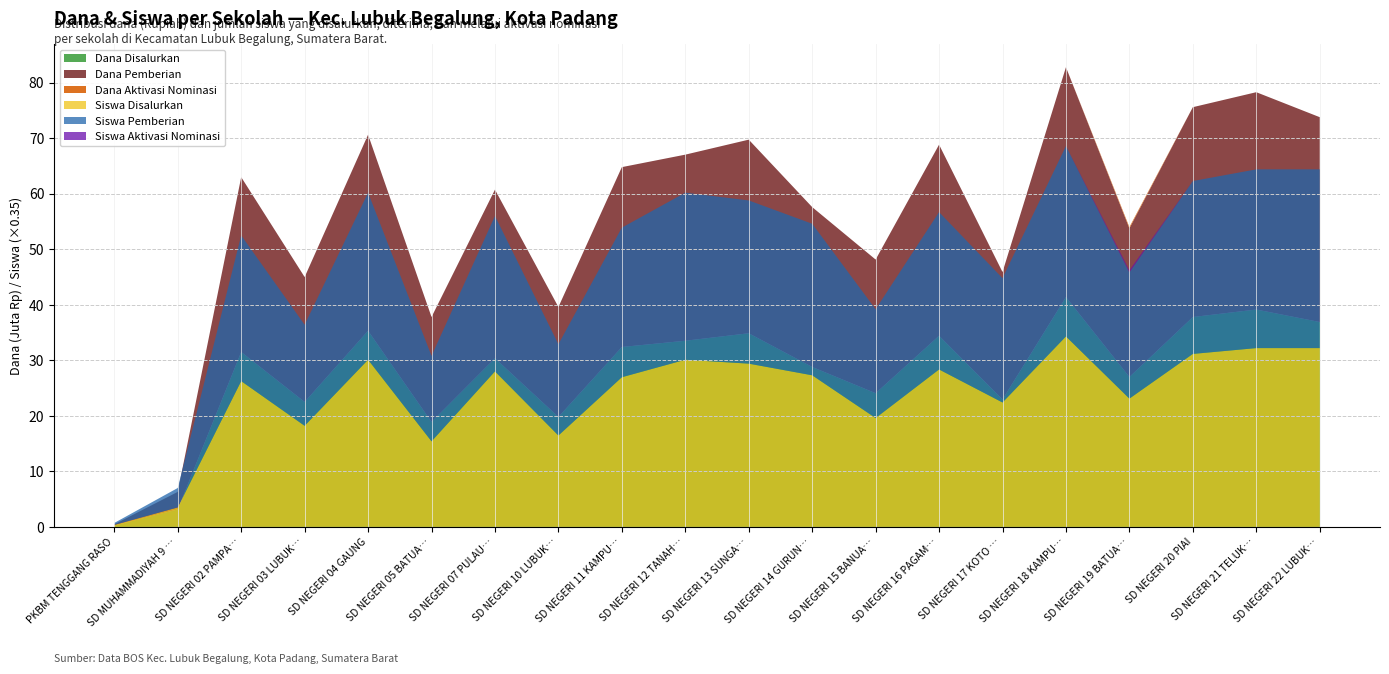

Reading left to right, extract all data points from this chart.

Dana Disalurkan: 225000	3150000	31500000	22500000	35325000	18900000	30375000	19800000	32400000	33525000	34875000	28800000	24075000	34425000	22950000	41400000	27000000	37800000	39150000	36900000
Dana Pemberian: 225000	3150000	31500000	22500000	35325000	18900000	30375000	19800000	32400000	33525000	34875000	28800000	24075000	34425000	22950000	41400000	26775000	37800000	39150000	36900000
Dana Aktivasi Nominasi: 0	0	0	0	0	0	0	0	0	0	0	0	0	0	0	0	225000	0	0	0
Siswa Disalurkan: 1	10	75	52	86	44	80	47	77	86	84	78	56	81	64	98	66	89	92	92
Siswa Pemberian: 1	10	75	52	86	44	80	47	77	86	84	78	56	81	64	98	65	89	92	92
Siswa Aktivasi Nominasi: 0	0	0	0	0	0	0	0	0	0	0	0	0	0	0	0	1	0	0	0